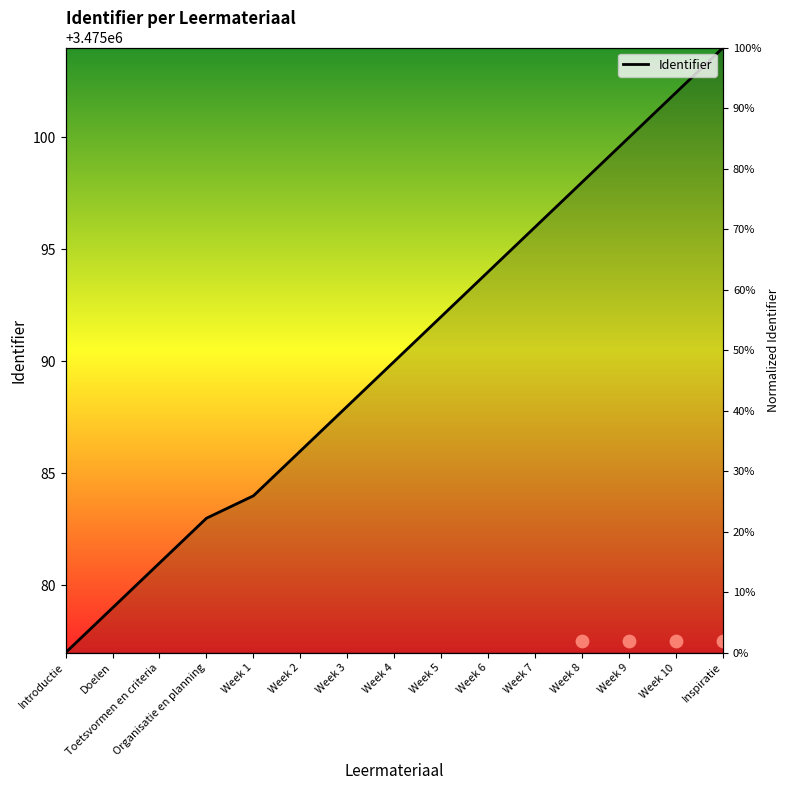

Approximately how many times larger is the value at Week 2 compared to Week 1?

1.0